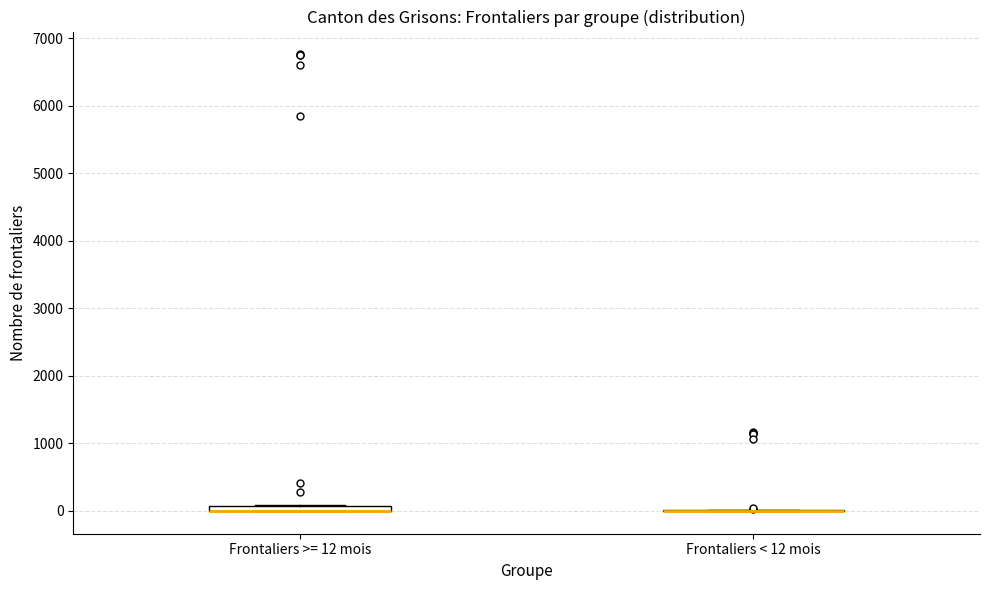

Where is the lower edge of the box for Frontaliers >= 12 mois on the y-axis? The values are not printed on the chart, so give them approximately, as read against the axis.

0